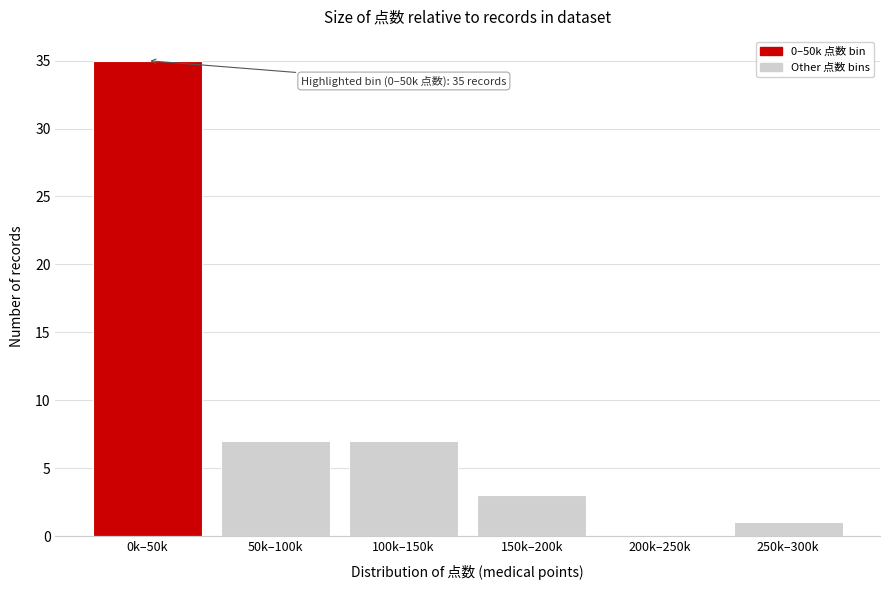

Reading left to right, transcribe all the data shown in this chart.

0k–50k=35	50k–100k=7	100k–150k=7	150k–200k=3	200k–250k=0	250k–300k=1